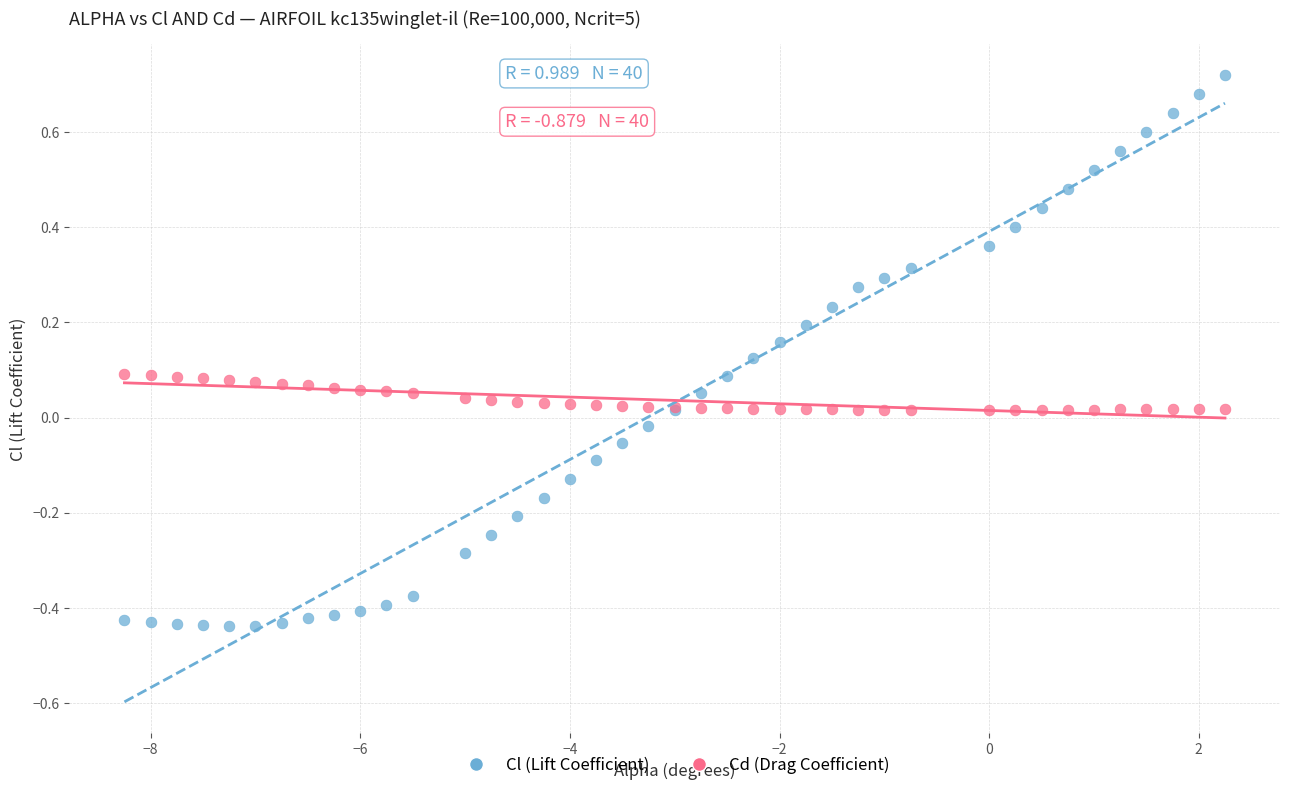

Which series reaches the minimum Y coordinate?

Cl (Lift Coefficient)